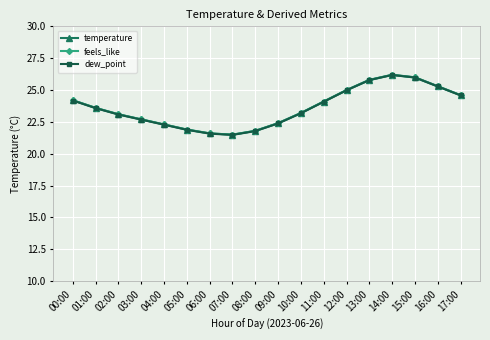

True or false: temperature has a value of 45.0 at 14:00.

False